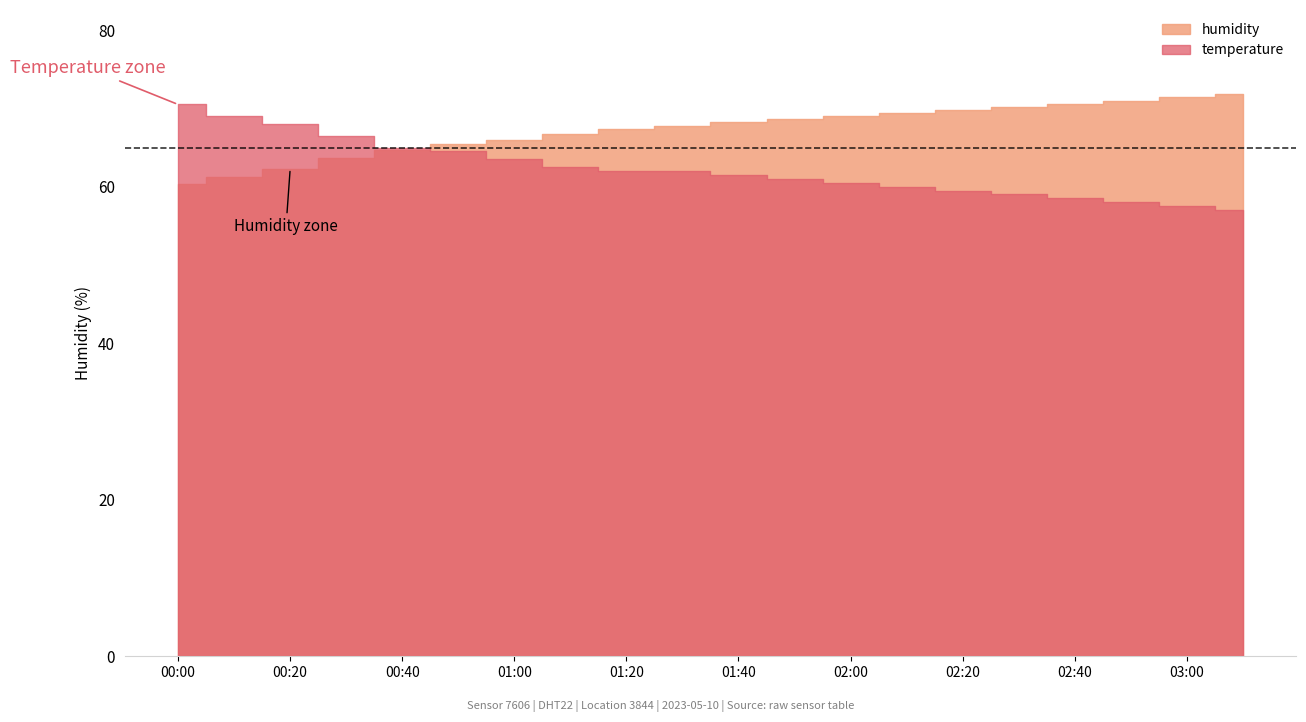

True or false: temperature has more than 1 interior local peaks.

False